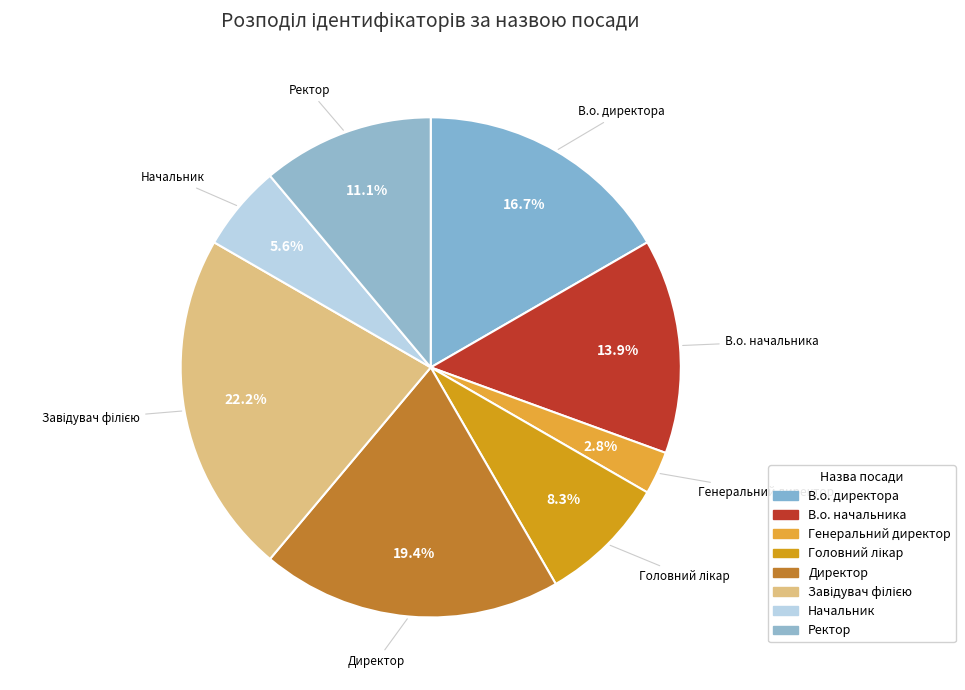

What percentage is the Завідувач філією slice, to the nearest percent?

22%